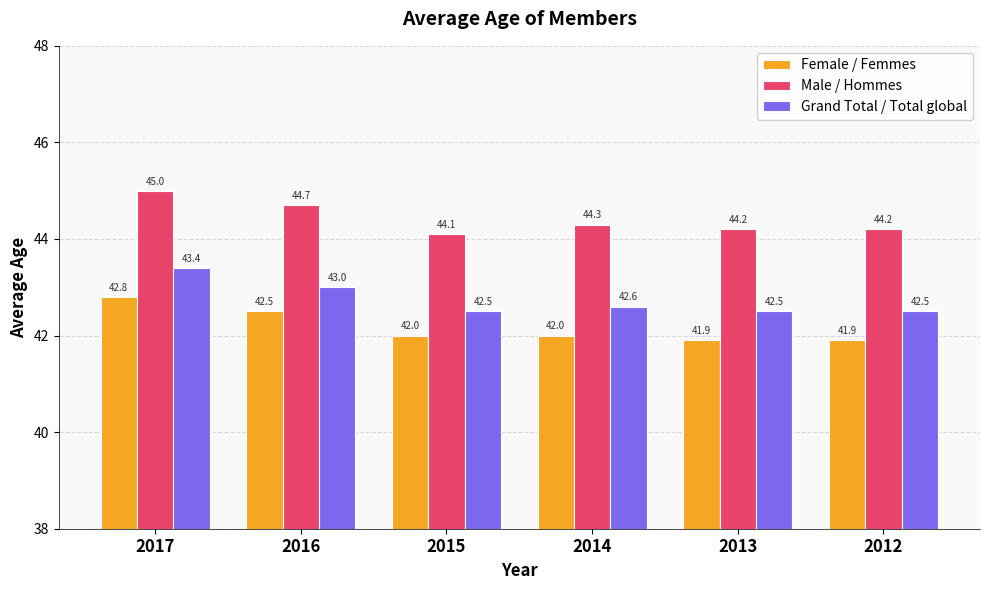

List the series in order of their overall mean, highest first.

Male / Hommes, Grand Total / Total global, Female / Femmes